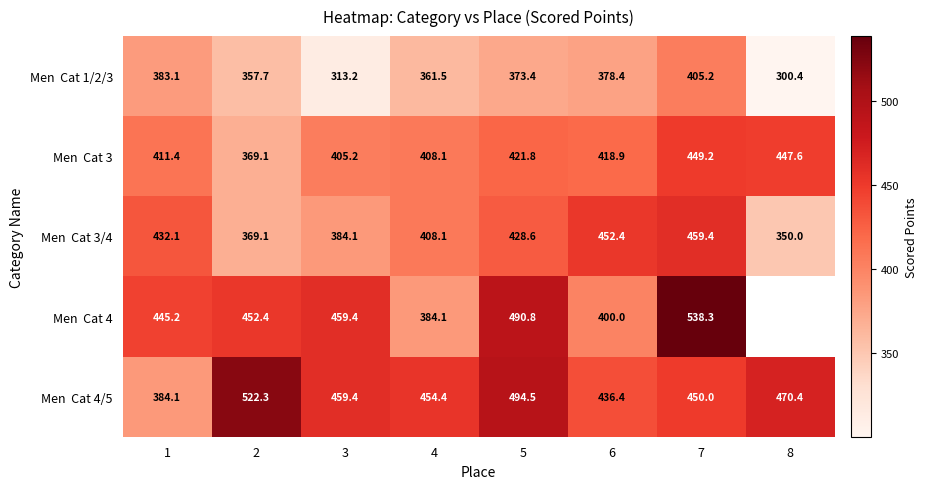

What is the total value across all series at 4?

2016.2